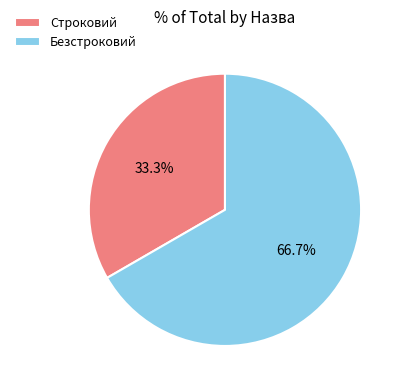

What percentage is the Строковий slice, to the nearest percent?

33%